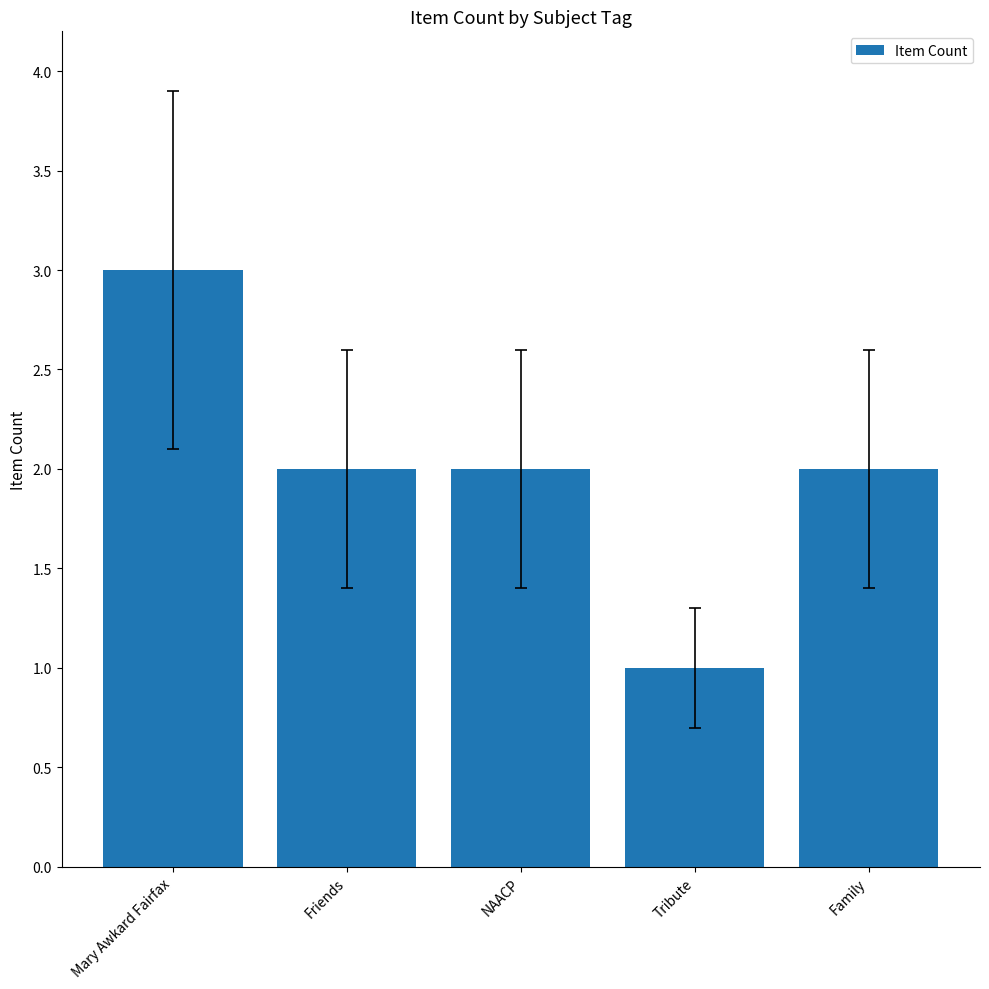

At which category does the chart reach its minimum across all series?

Tribute